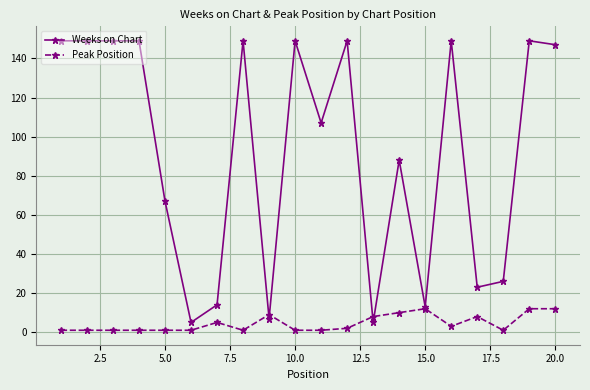

True or false: Weeks on Chart has more than 2 points higher than both neighbors.

True